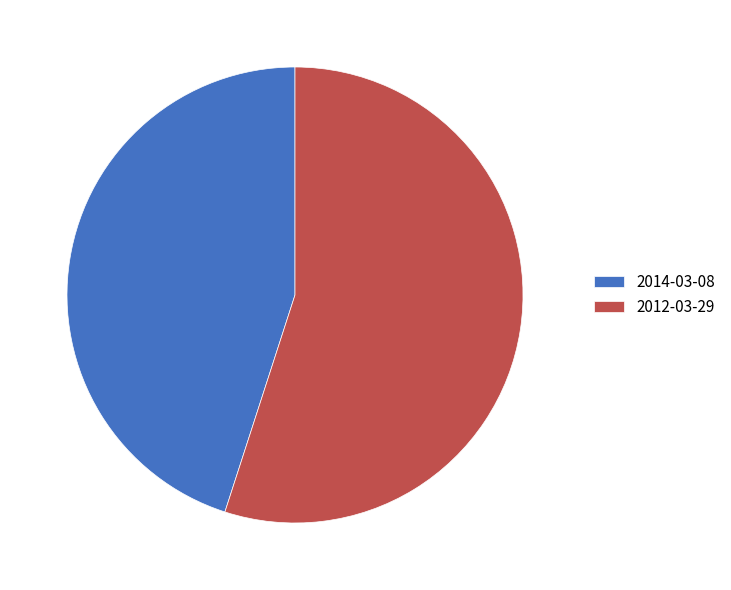

Which category has the smallest portion of the pie?

2014-03-08